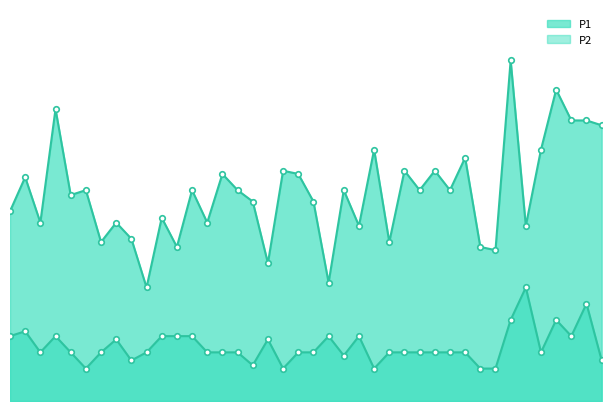

Reading left to right, list all the values displayed in this chart.

P1: 0=1.2	1=1.4	2=1.1	3=1.8	4=1.3	5=1.3	6=1.0	7=1.1	8=1.0	9=0.7	10=1.1	11=0.9	12=1.3	13=1.1	14=1.4	15=1.3	16=1.2	17=0.8	18=1.4	19=1.4	20=1.2	21=0.7	22=1.3	23=1.1	24=1.6	25=1.0	26=1.4	27=1.3	28=1.4	29=1.3	30=1.5	31=0.9	32=0.9	33=2.1	34=1.1	35=1.6	36=1.9	37=1.7	38=1.7	39=1.7
P2: 0=0.4	1=0.4	2=0.3	3=0.4	4=0.3	5=0.2	6=0.3	7=0.4	8=0.2	9=0.3	10=0.4	11=0.4	12=0.4	13=0.3	14=0.3	15=0.3	16=0.2	17=0.4	18=0.2	19=0.3	20=0.3	21=0.4	22=0.3	23=0.4	24=0.2	25=0.3	26=0.3	27=0.3	28=0.3	29=0.3	30=0.3	31=0.2	32=0.2	33=0.5	34=0.7	35=0.3	36=0.5	37=0.4	38=0.6	39=0.2